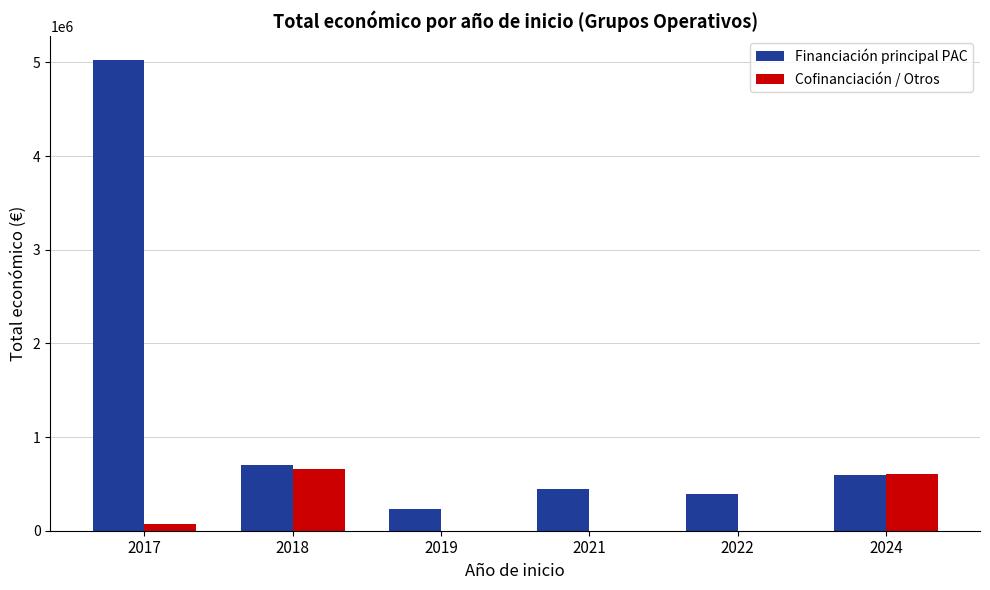

The value of Financiación principal PAC at 2022 is 603610. True or false?

False